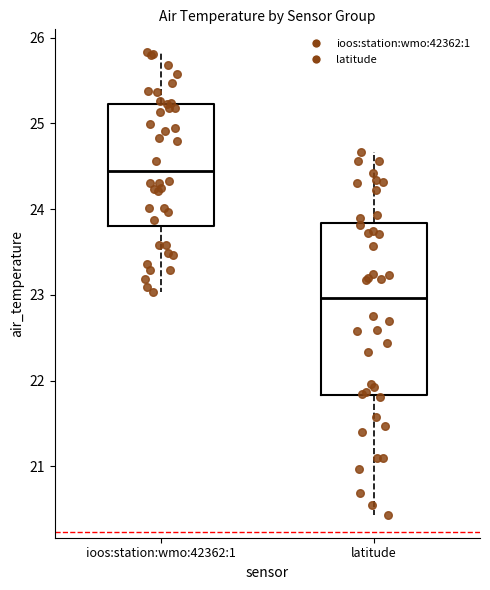

Which box is the tallest, from its lower edge to its upper edge?

latitude